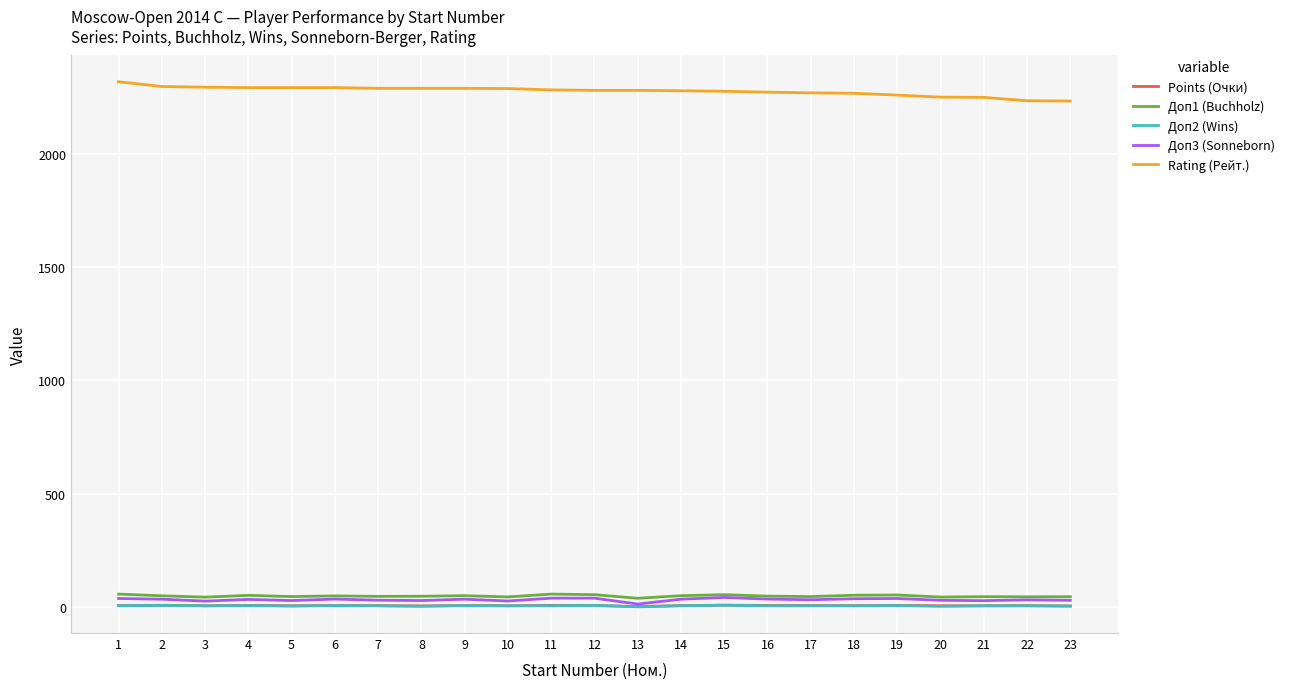

True or false: Rating (Рейт.) and Доп2 (Wins) intersect in this chart.

False